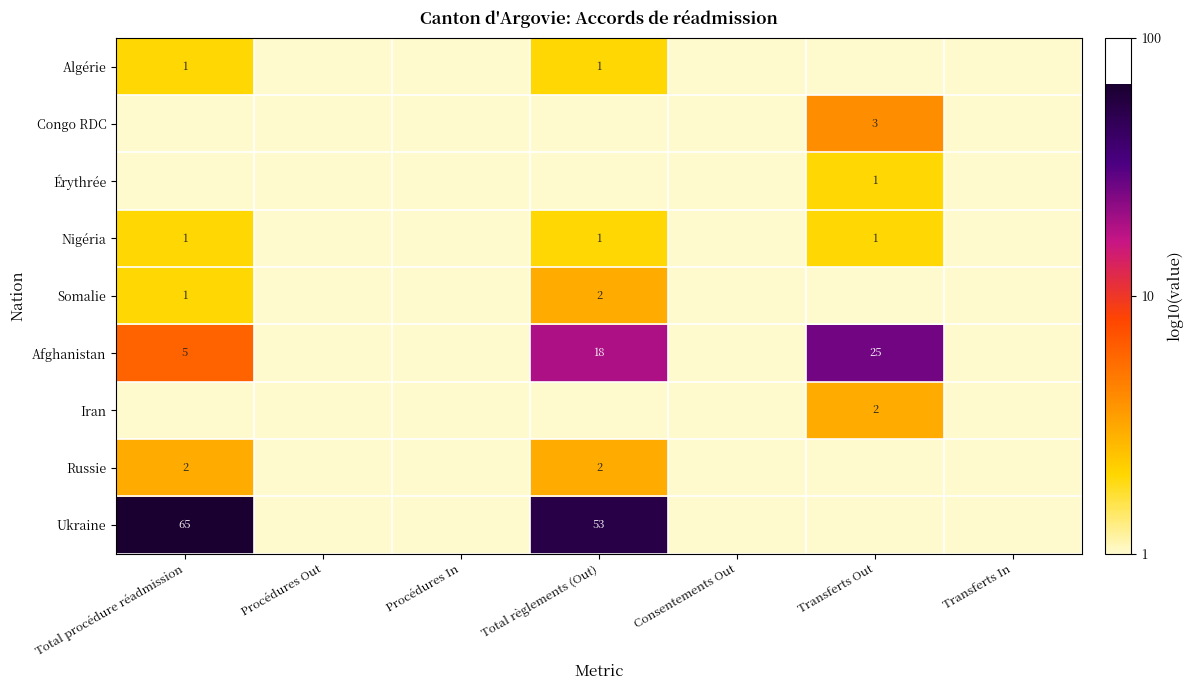

The value of Nigéria at Transferts Out is 1. True or false?

True